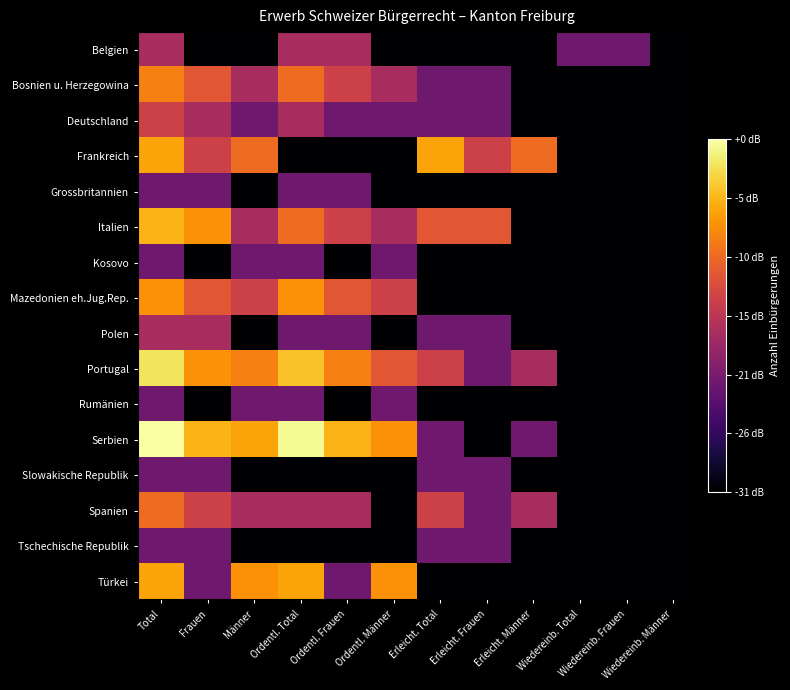

At which category is the sum across all series the highest?

Total